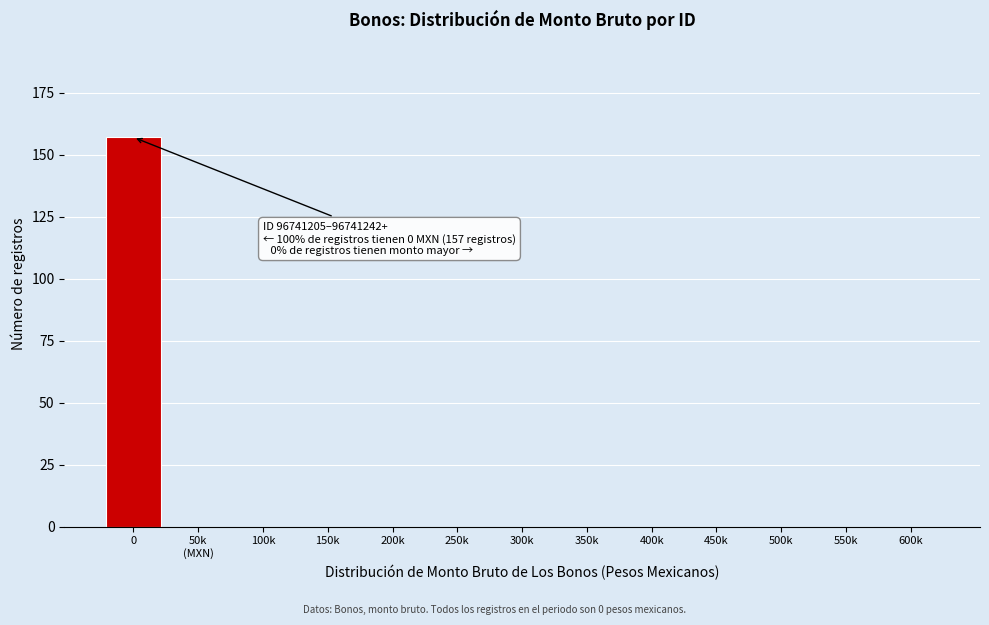

Is it true that the value at 500k is 0?

True